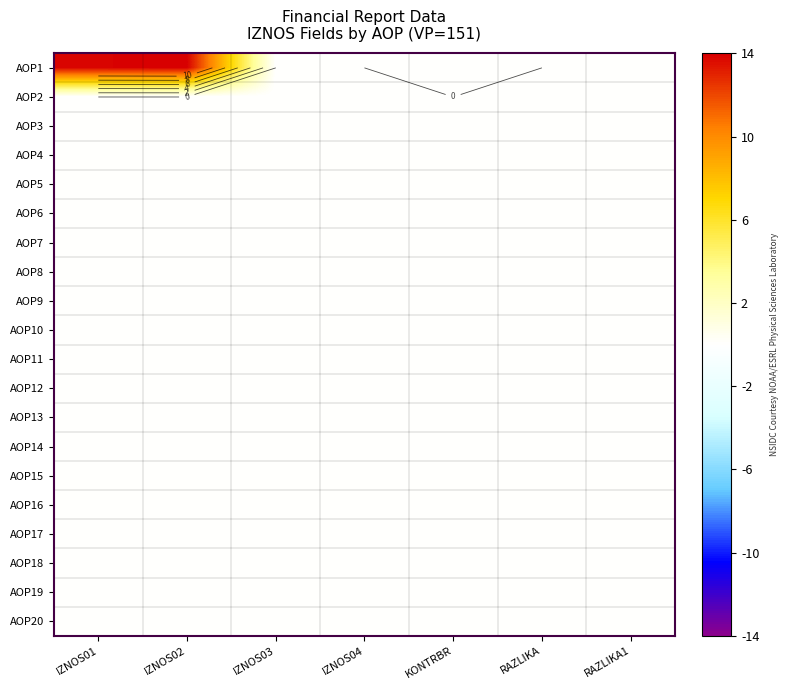

At which category is the sum across all series the highest?

IZNOS02